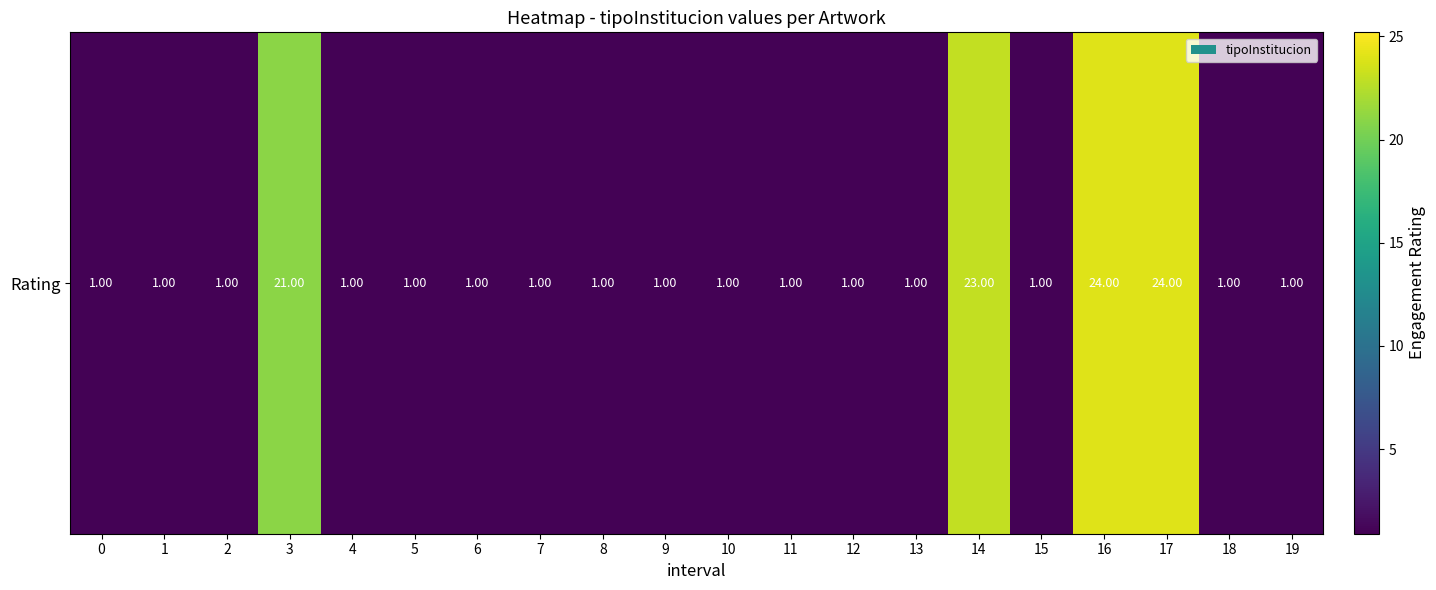

The value at 9 is 1. True or false?

False